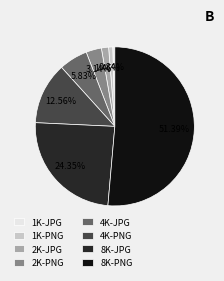

Approximately how many times larger is the value at 8K-PNG compared to 8K-JPG?

2.1